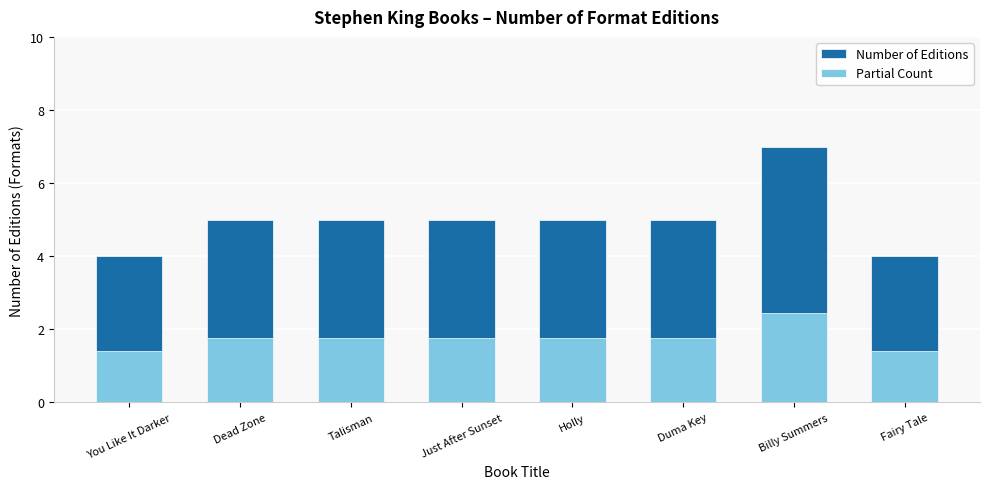

What is the label of the 8th bar from the right?

You Like It Darker